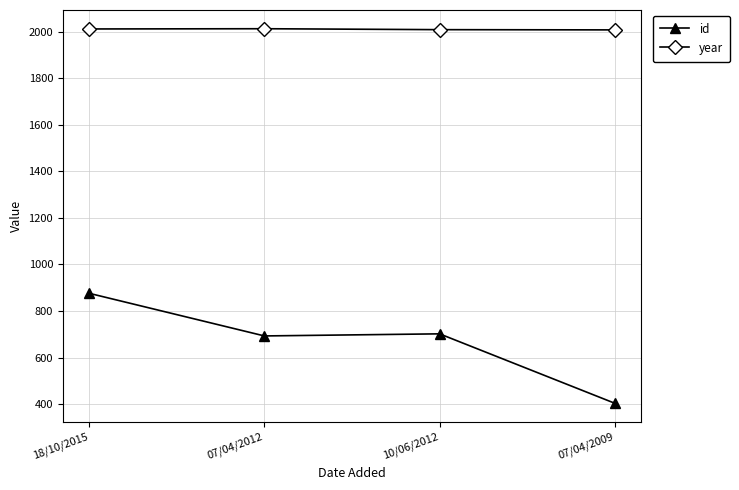

Is this an area chart (filled region under the line)?

No